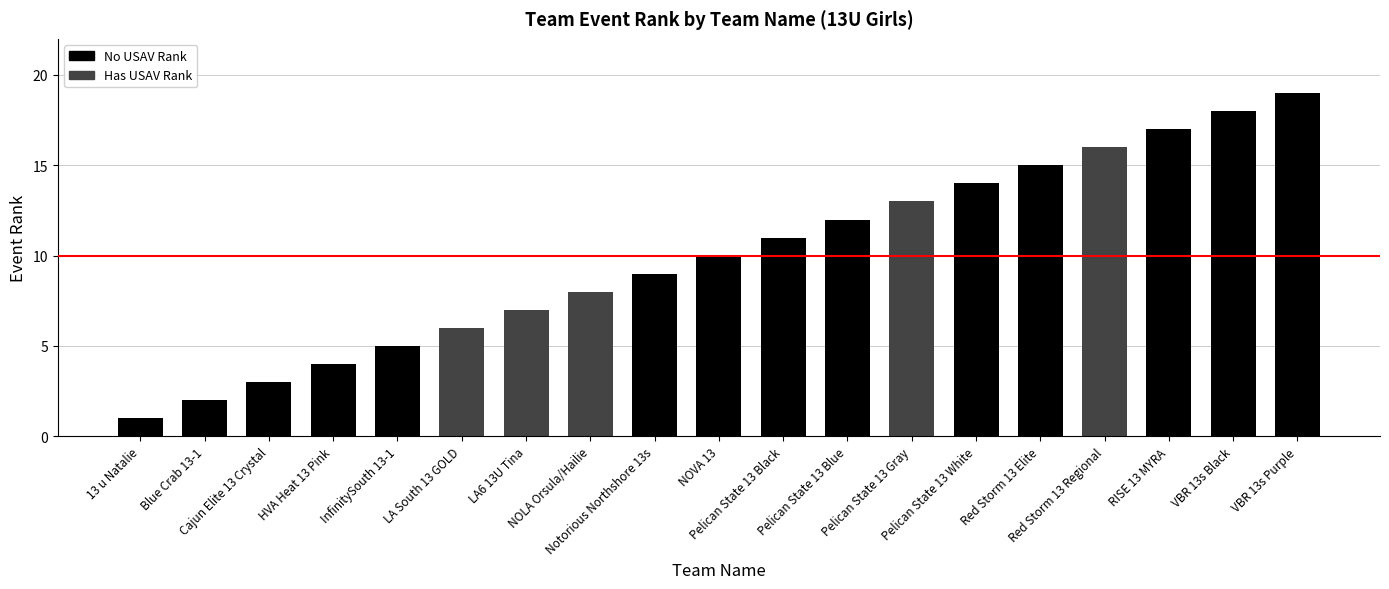

Is it true that the value at Pelican State 13 Black is 11?

True